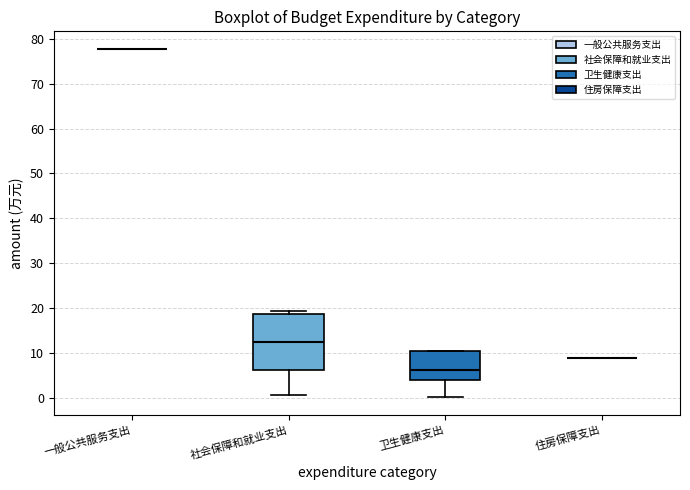

Reading left to right, read every box against the y-axis: the position of its median line, the range the box covers, and the ends of its whiskers. The values are not printed on the chart, so give them approximately, as read against the axis.

一般公共服务支出: box collapsed to a line at 78, whiskers 78 to 78
社会保障和就业支出: median 12, box 6 to 19, whiskers 1 to 19 (just above the box's upper edge)
卫生健康支出: median 6, box 4 to 10, whiskers 0 to 10
住房保障支出: box collapsed to a line at 9, whiskers 9 to 9